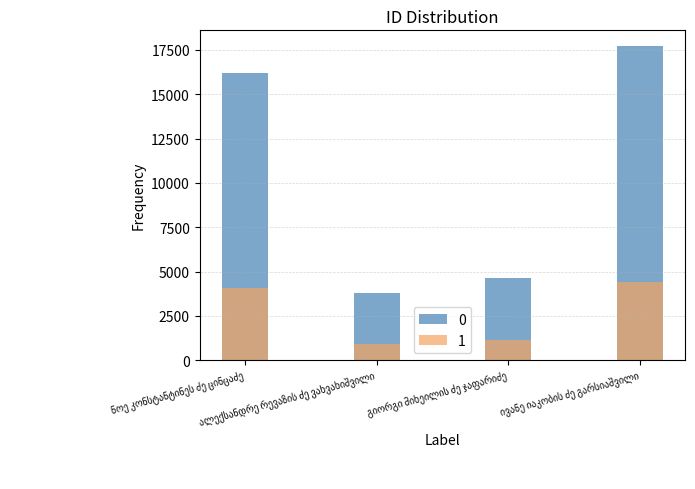

Where is the data nearest to the value 10741?

ნოე კონსტანტინეს ძე ცინცაძე